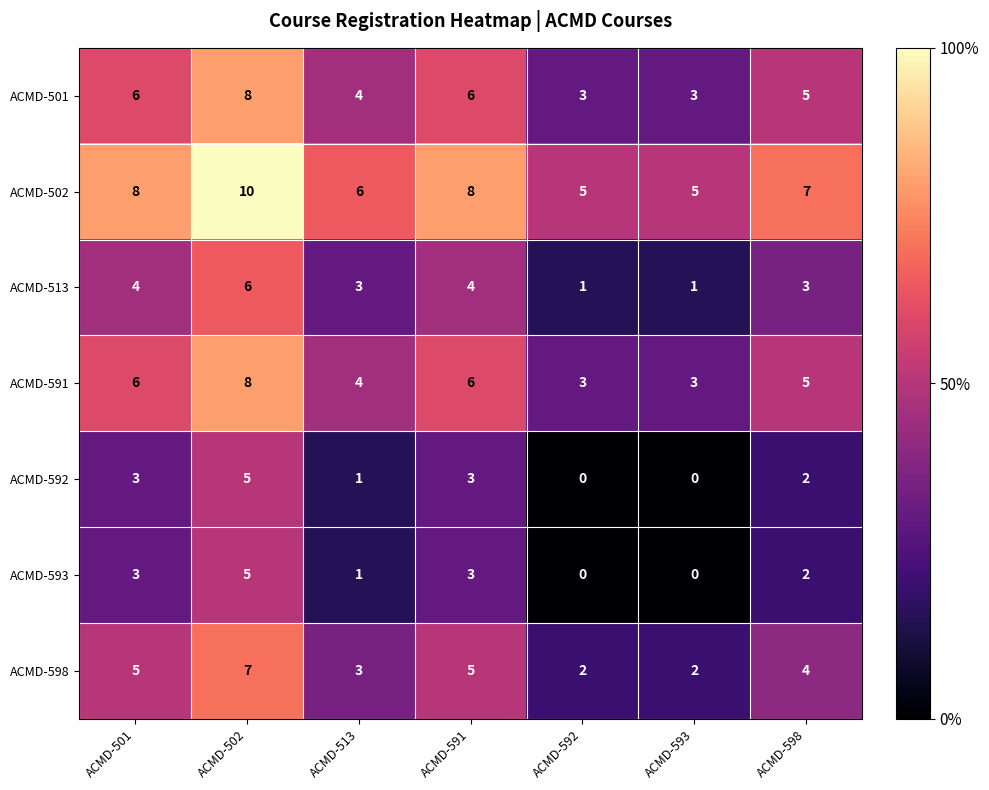

What is the total value across all series at ACMD-591?

35